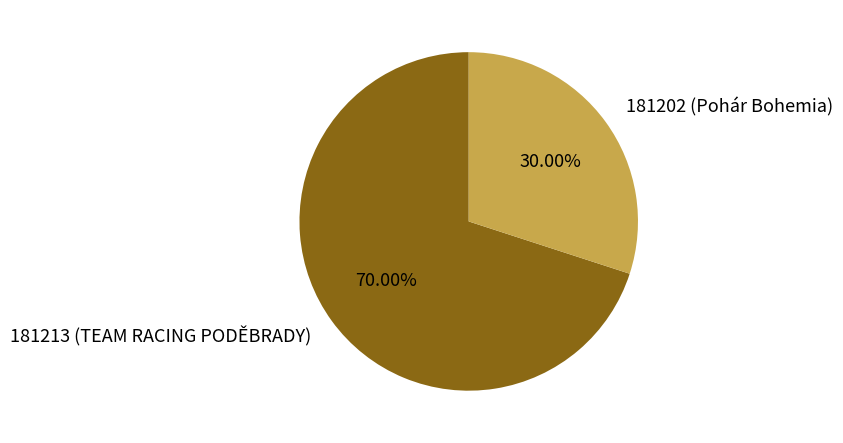

What percentage is NOT represented by 181202?

70.0%